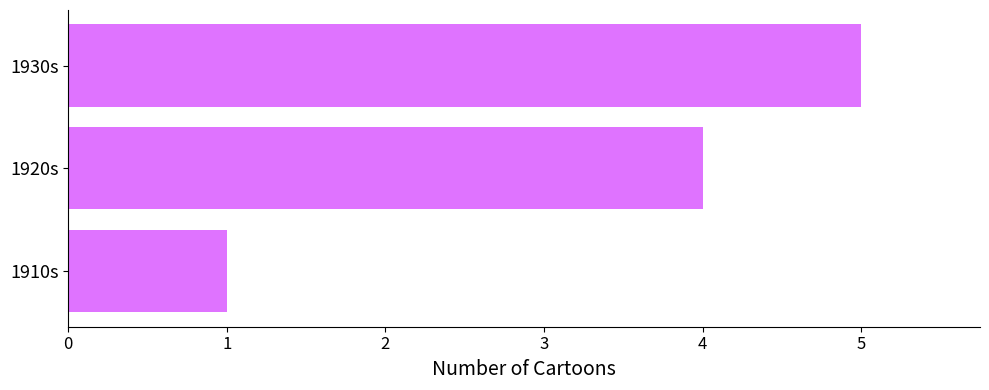

Rank the categories by value from highest to lowest.

1930s, 1920s, 1910s